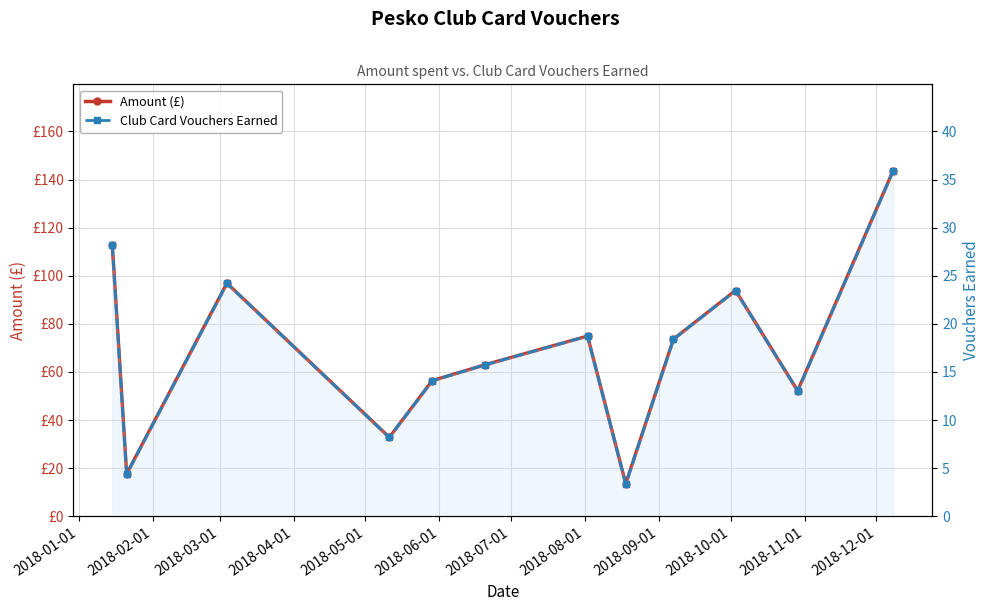

The Club Card Vouchers Earned series shows 4.4 at 2018-02-01. True or false?

True